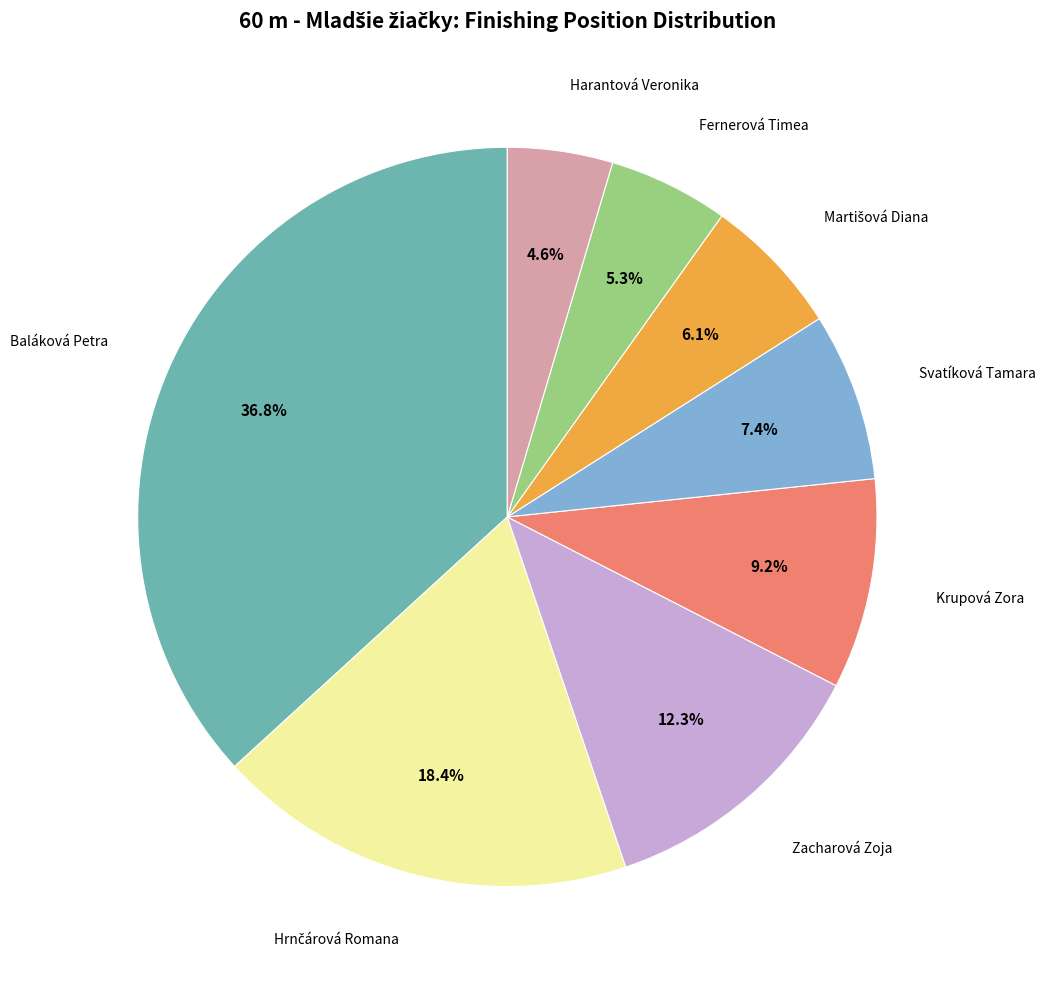

Does any single category account for the majority?

No